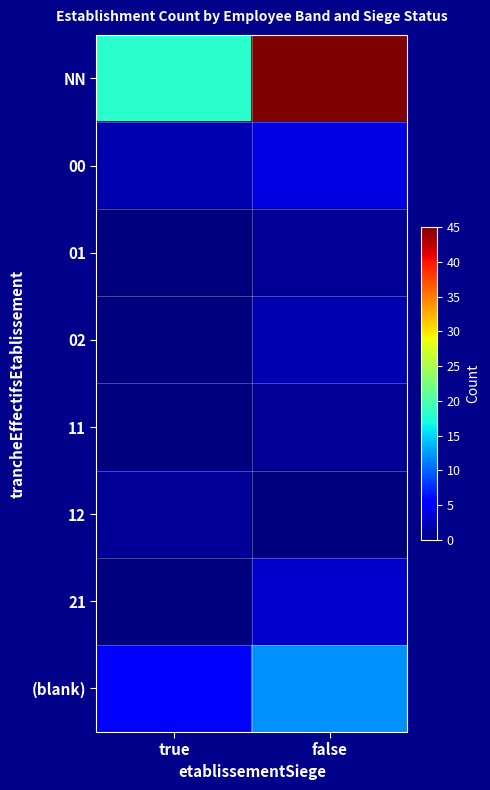

Count the number of data series in this chart.

8